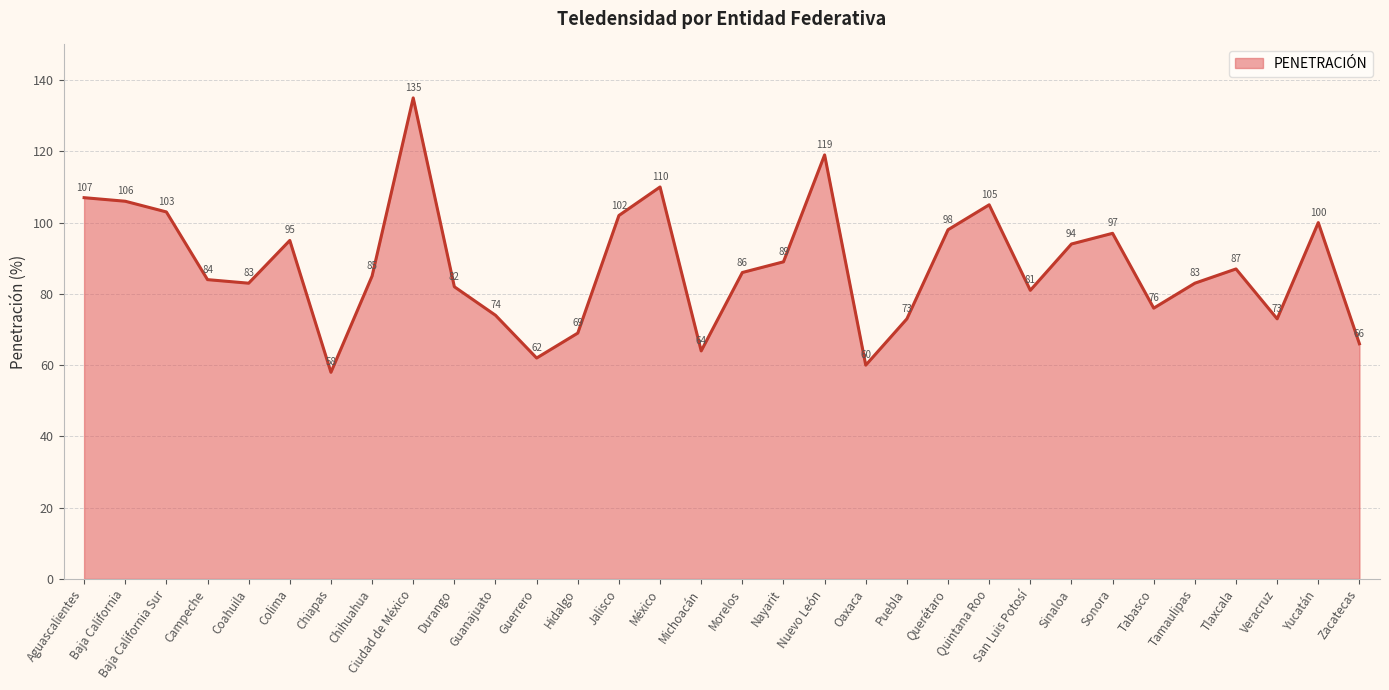

Does the chart have visible grid lines?

Yes